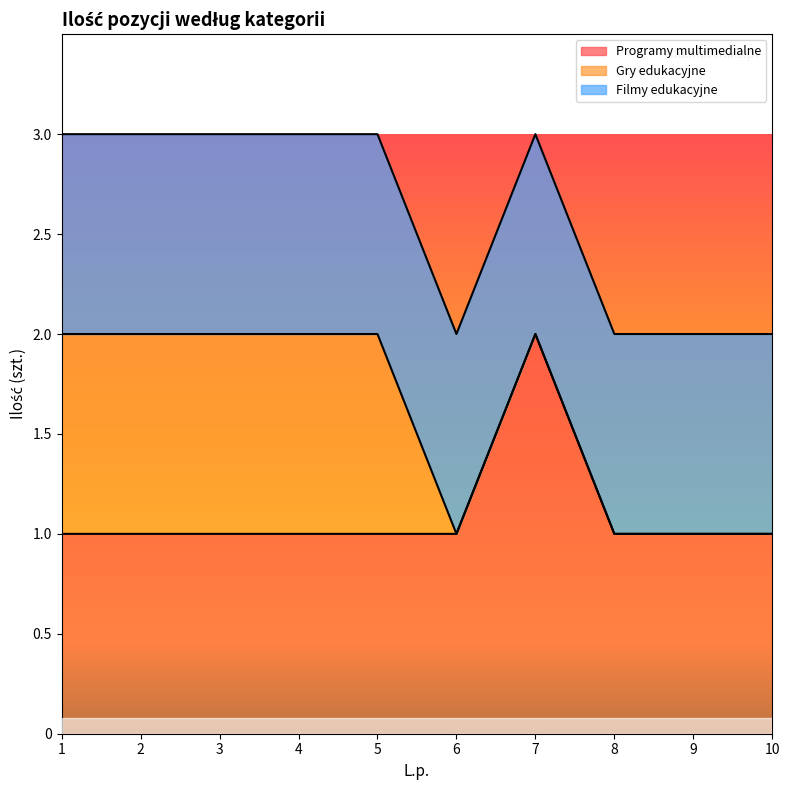

True or false: Gry edukacyjne and Programy multimedialne cross at least once.

False